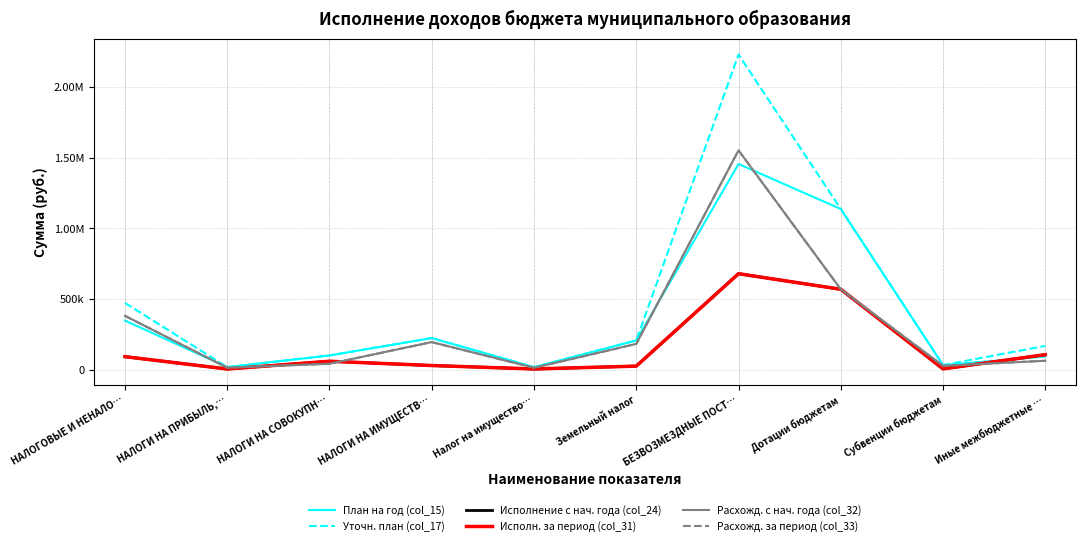

Where do Исполнение с нач. года (col_24) and План на год (col_15) first cross each other?

Субвенции бюджетам and Иные межбюджетные …